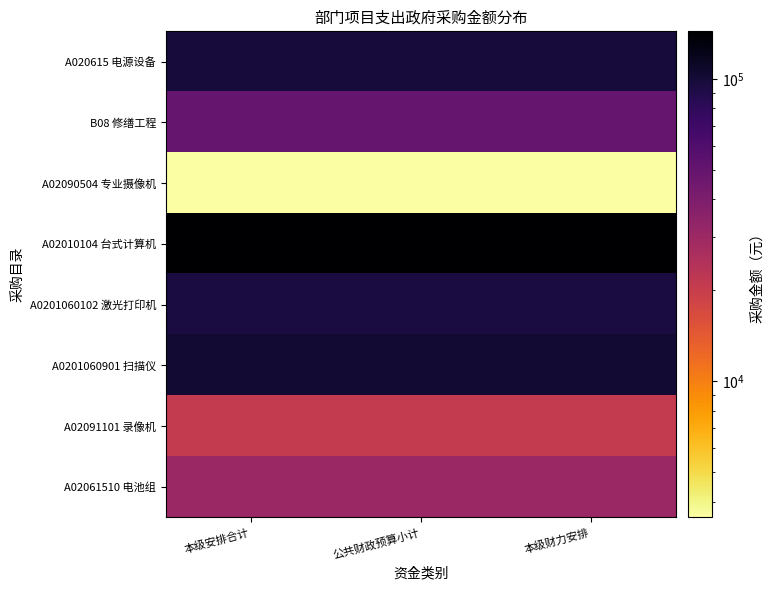

Reading left to right, extract all data points from this chart.

A020615 电源设备: 本级安排合计=98600	公共财政预算小计=98600	本级财力安排=98600
B08 修缮工程: 本级安排合计=50000	公共财政预算小计=50000	本级财力安排=50000
A02090504 专业摄像机: 本级安排合计=3550	公共财政预算小计=3550	本级财力安排=3550
A02010104 台式计算机: 本级安排合计=144000	公共财政预算小计=144000	本级财力安排=144000
A0201060102 激光打印机: 本级安排合计=96000	公共财政预算小计=96000	本级财力安排=96000
A0201060901 扫描仪: 本级安排合计=103200	公共财政预算小计=103200	本级财力安排=103200
A02091101 录像机: 本级安排合计=21000	公共财政预算小计=21000	本级财力安排=21000
A02061510 电池组: 本级安排合计=31040	公共财政预算小计=31040	本级财力安排=31040